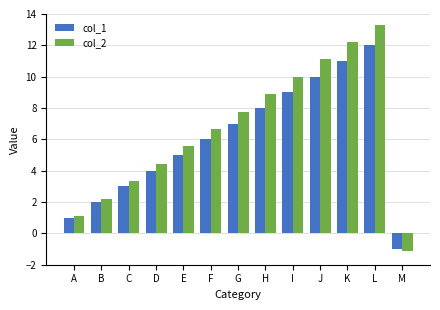

What is the average value of the col_2 series?

6.6